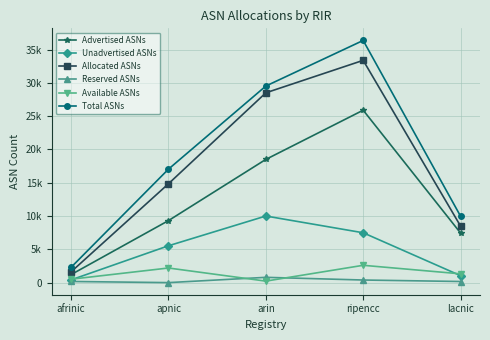

Is the value of Total ASNs at apnic greater than the value of Reserved ASNs at lacnic?

Yes